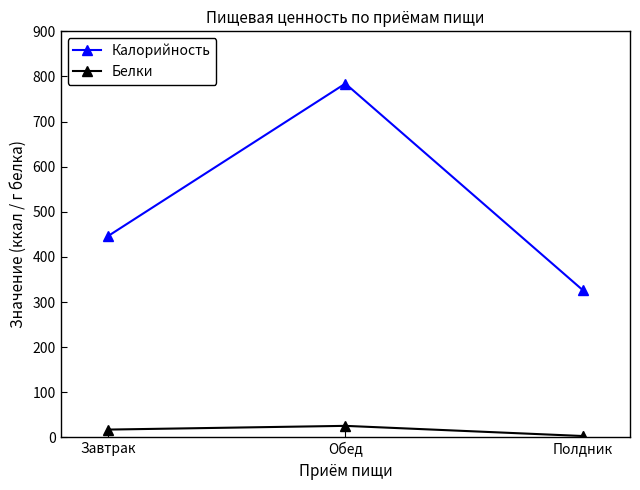

What is the greatest value displayed?

784.2